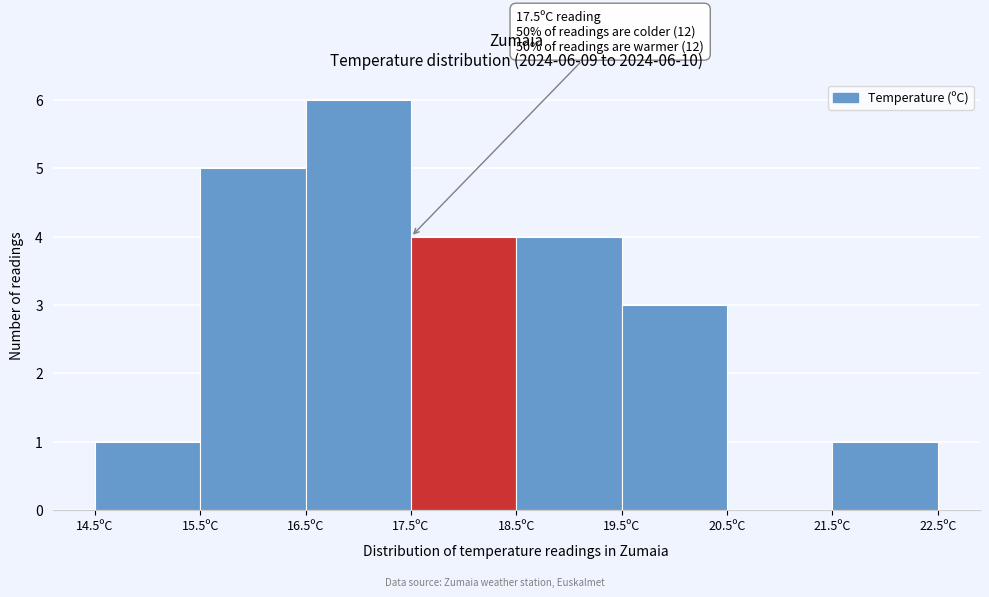

Which range on the x-axis has the tallest bar?

16.5 to 17.5